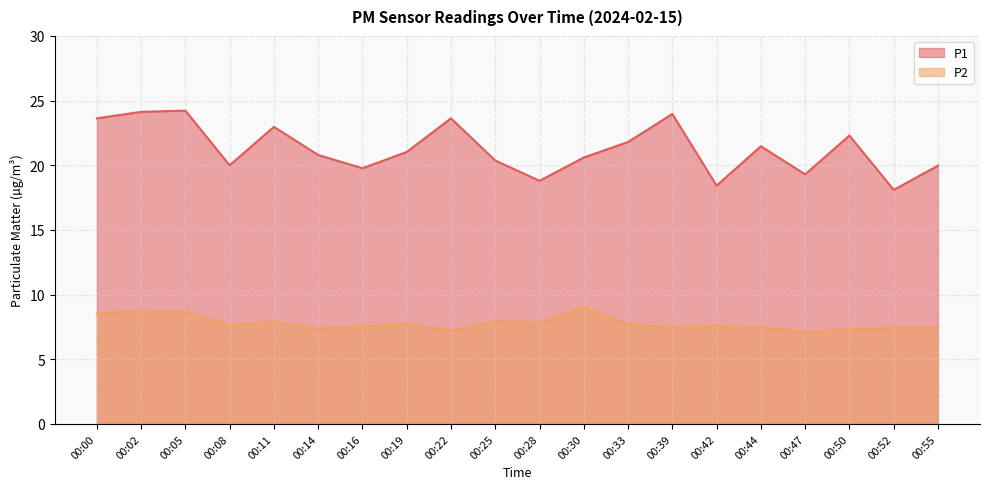

How many interior local valleys does the P2 series have?

6